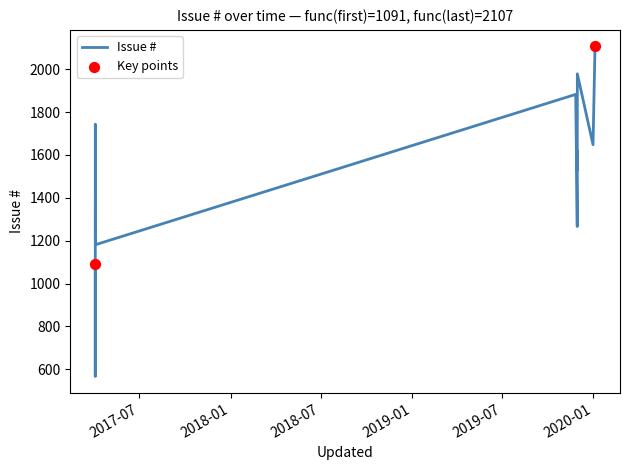

At which category is the sum across all series the highest?

2020-01-04 11:15